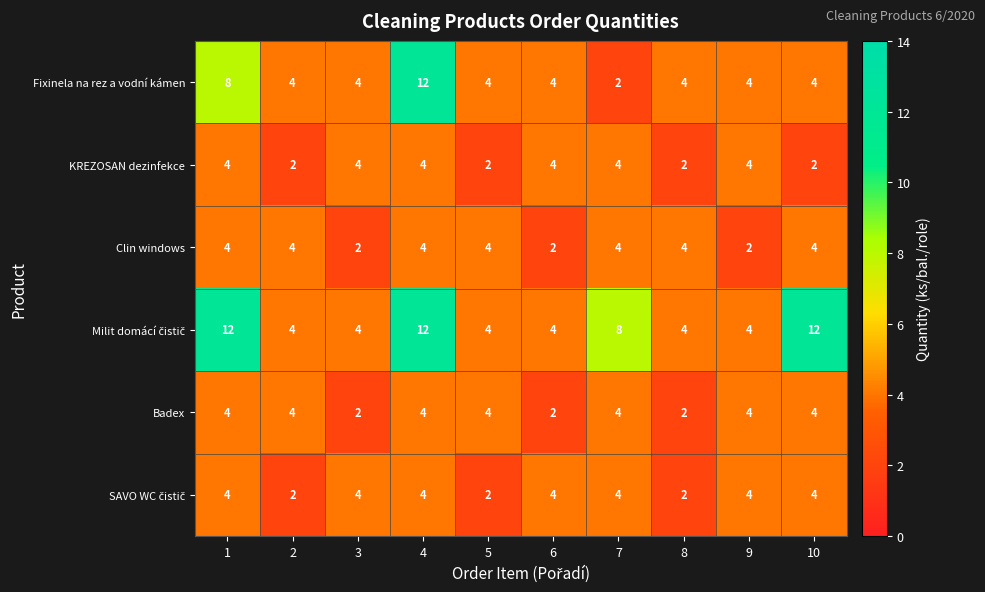

Count the KREZOSAN dezinfekce values in the range 2 to 4.

10